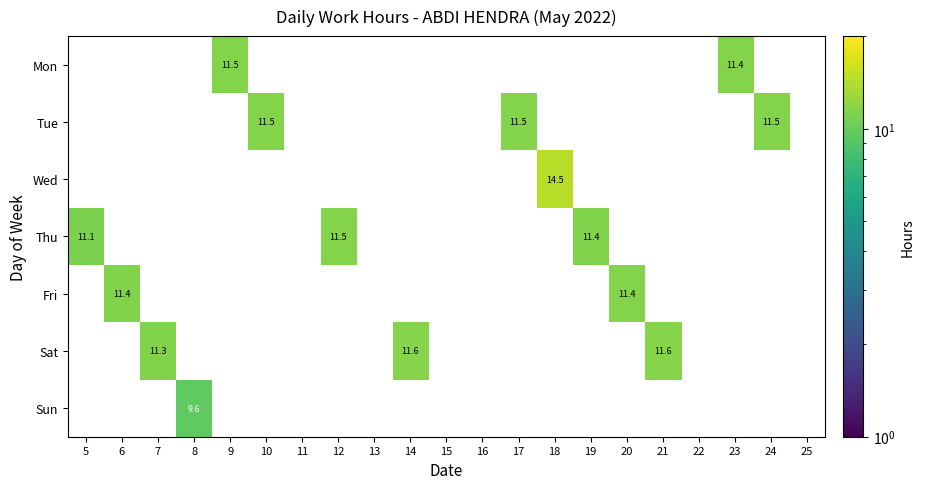

What is the greatest value displayed?

14.5